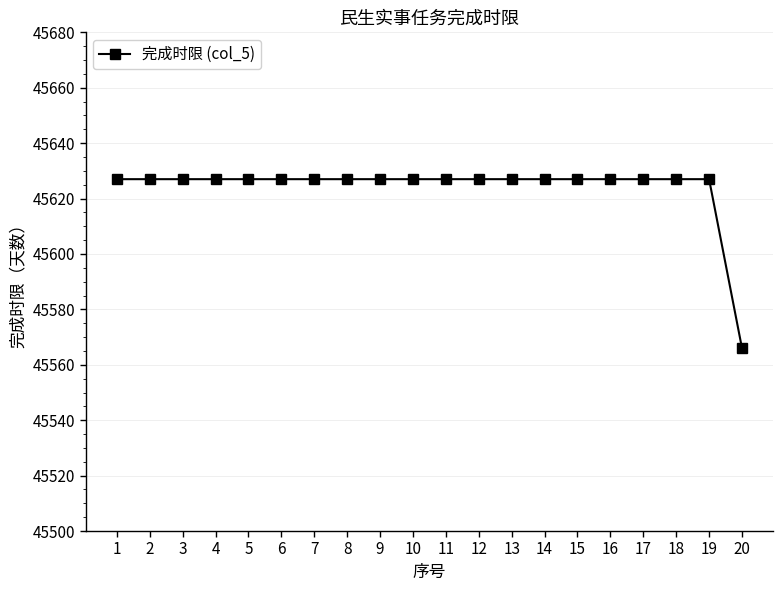

Reading right to left, extract all data points from this chart.

20=45566	19=45627	18=45627	17=45627	16=45627	15=45627	14=45627	13=45627	12=45627	11=45627	10=45627	9=45627	8=45627	7=45627	6=45627	5=45627	4=45627	3=45627	2=45627	1=45627